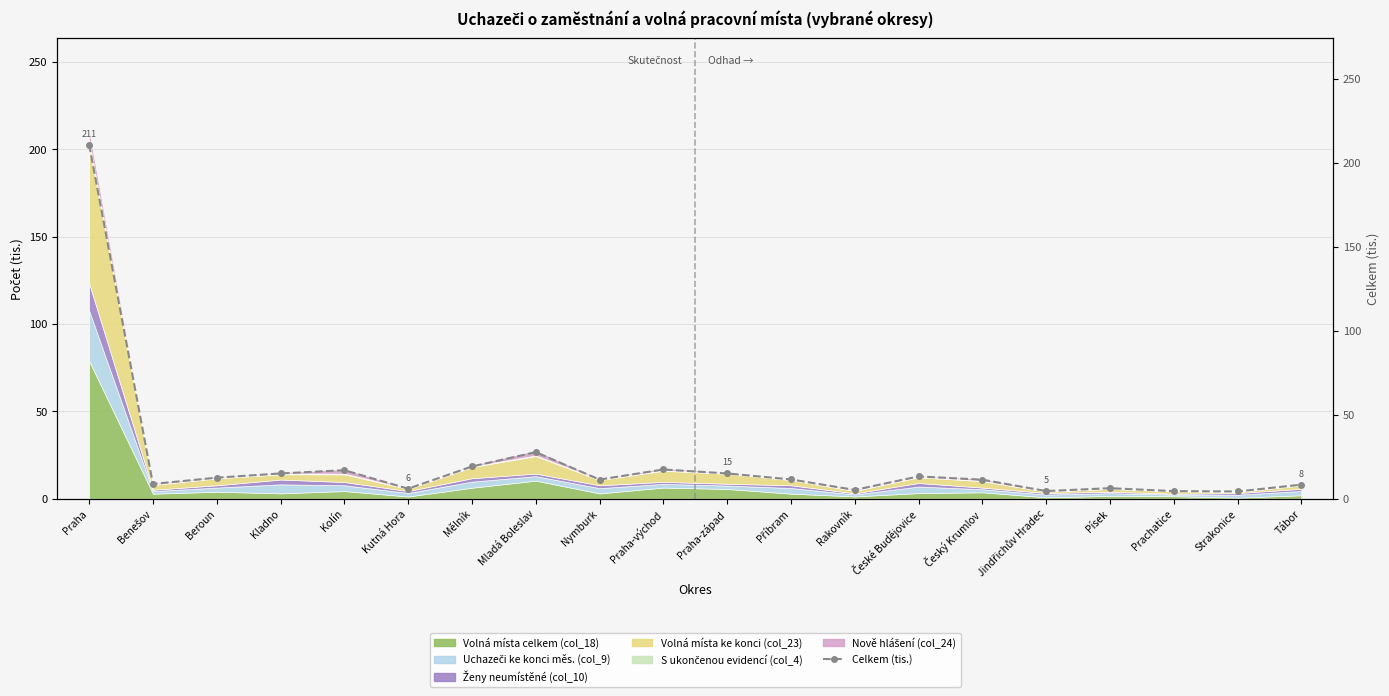

What is the sum of all values?

429.7